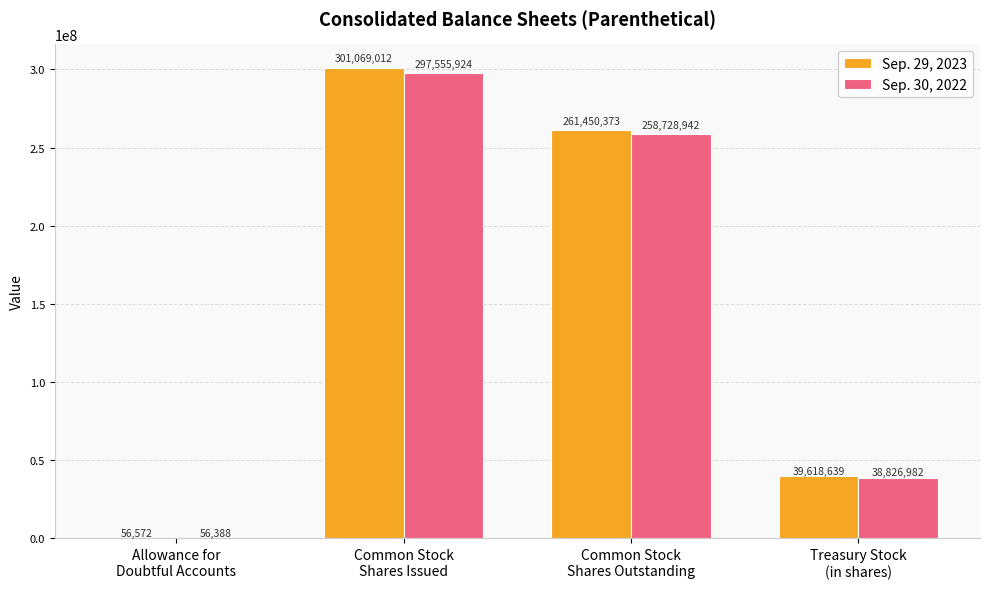

Reading right to left, what are all the values shown in this chart?

Sep. 29, 2023: 39618639	261450373	301069012	56572
Sep. 30, 2022: 38826982	258728942	297555924	56388